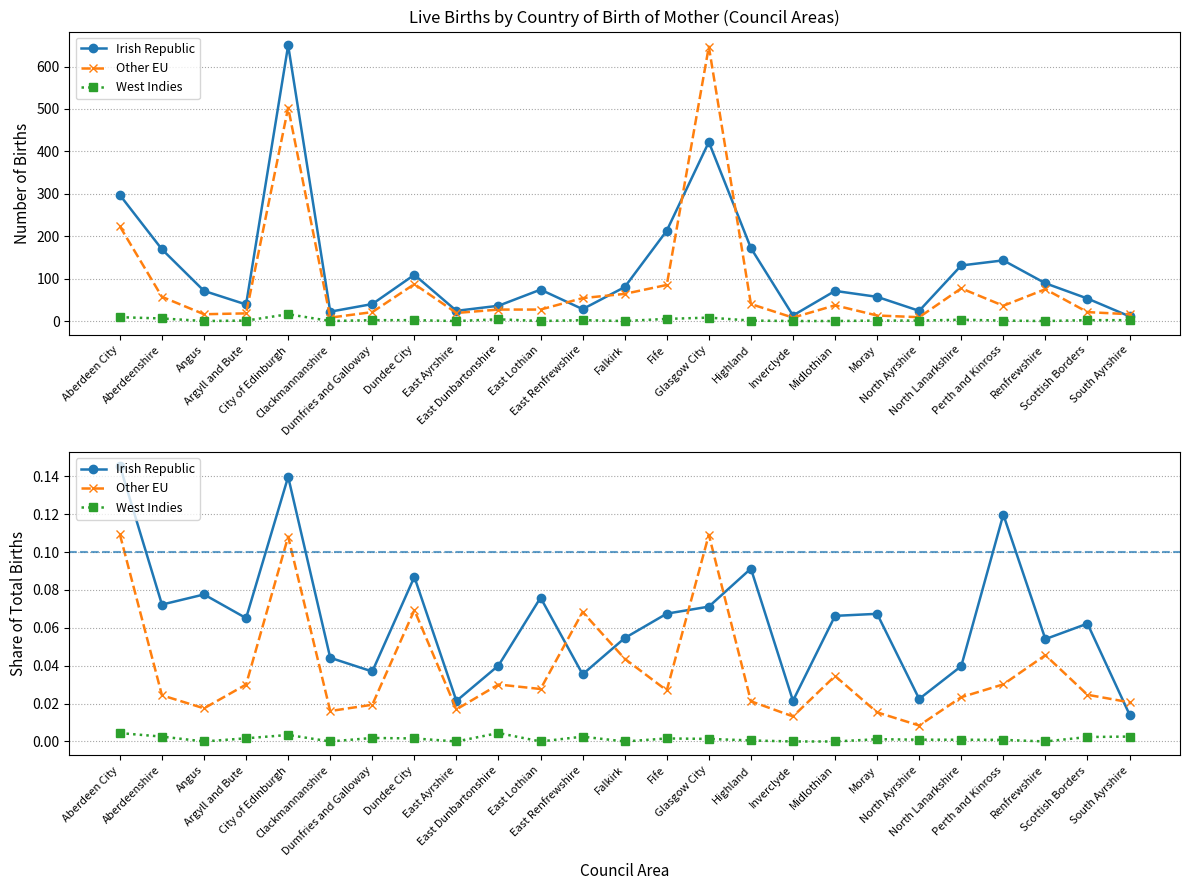

What is the label of the 12th point from the right?

Fife